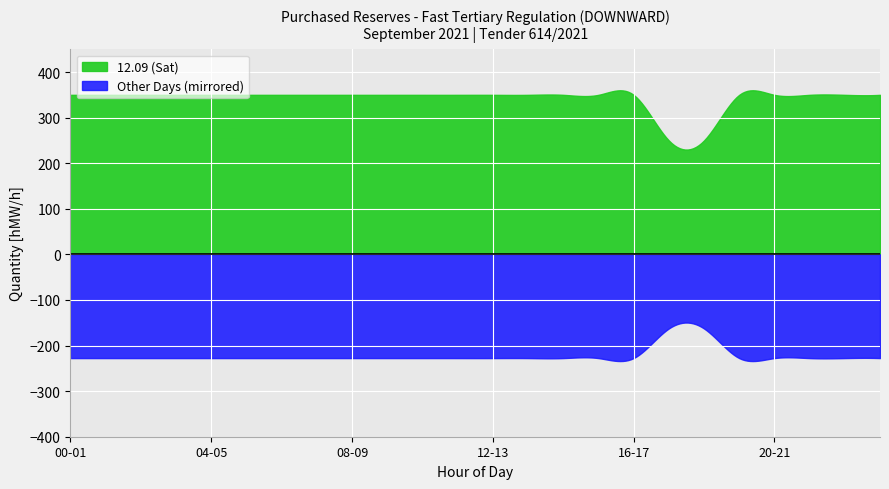

Does the chart display data point markers on the line(s)?

No